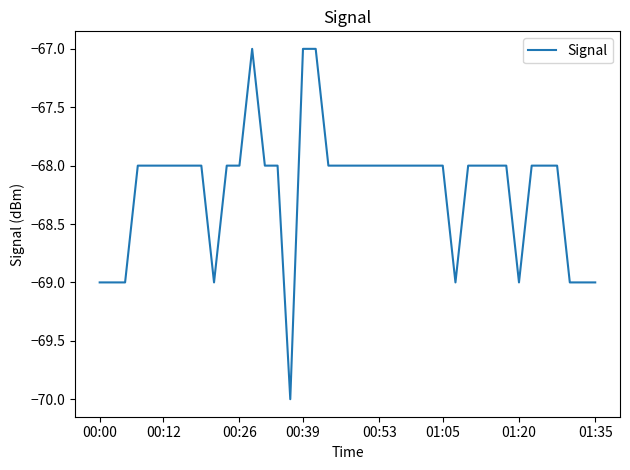

What is the difference between the maximum and minimum values?

3